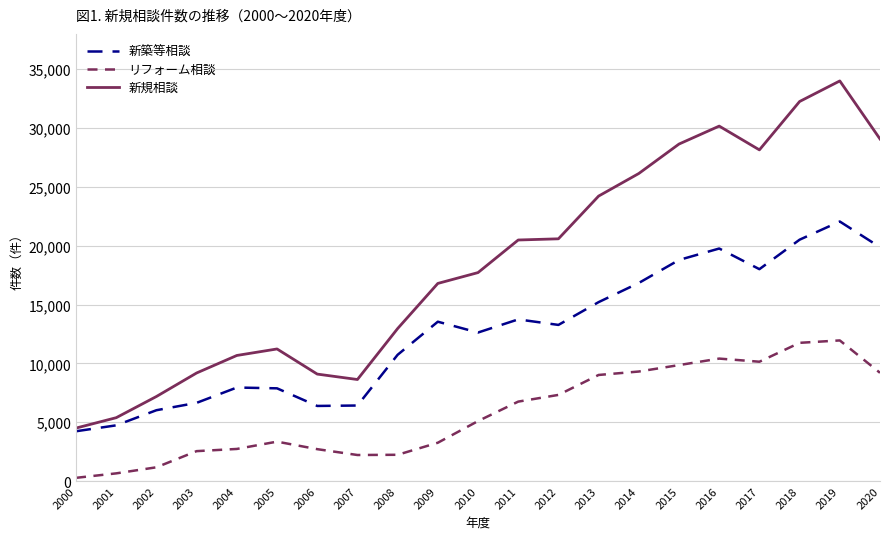

True or false: リフォーム相談 and 新規相談 cross at least once.

False